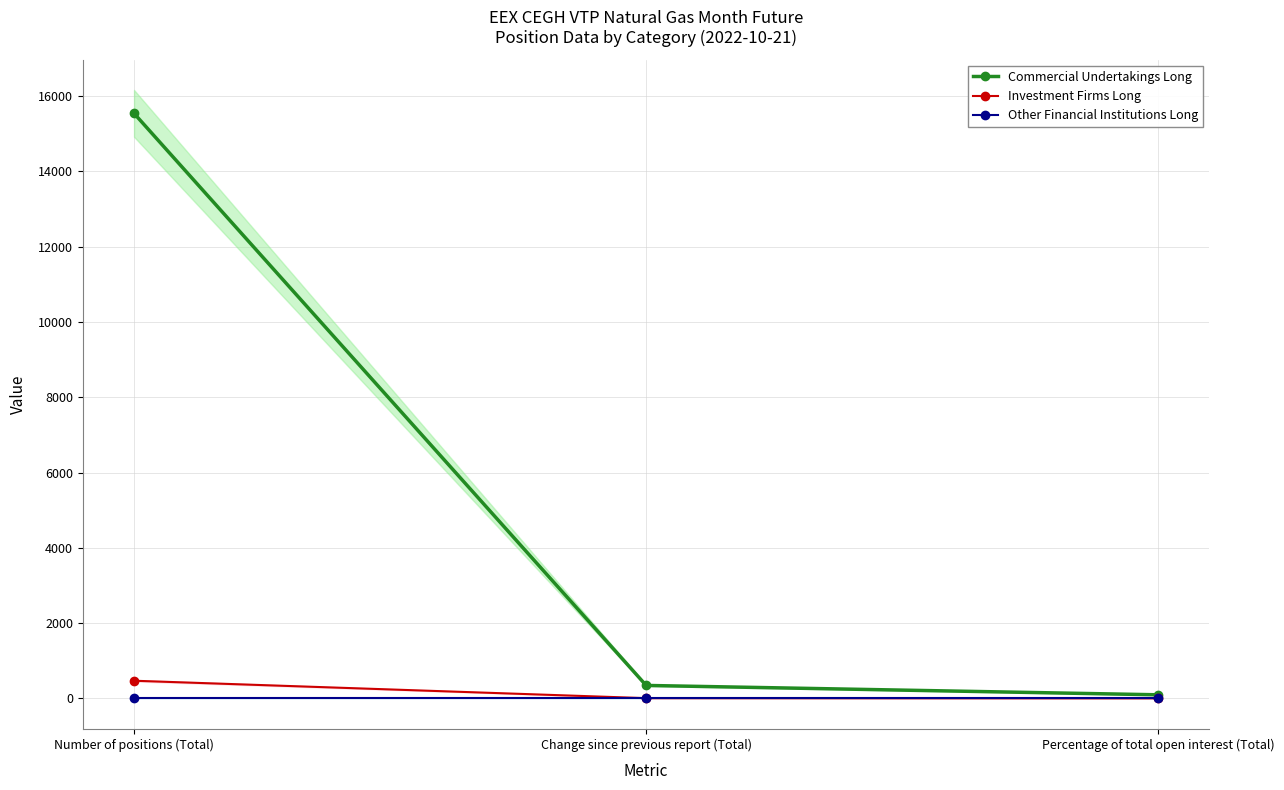

Rank the series by their maximum value, from lowest to highest.

Other Financial Institutions Long, Investment Firms Long, Commercial Undertakings Long